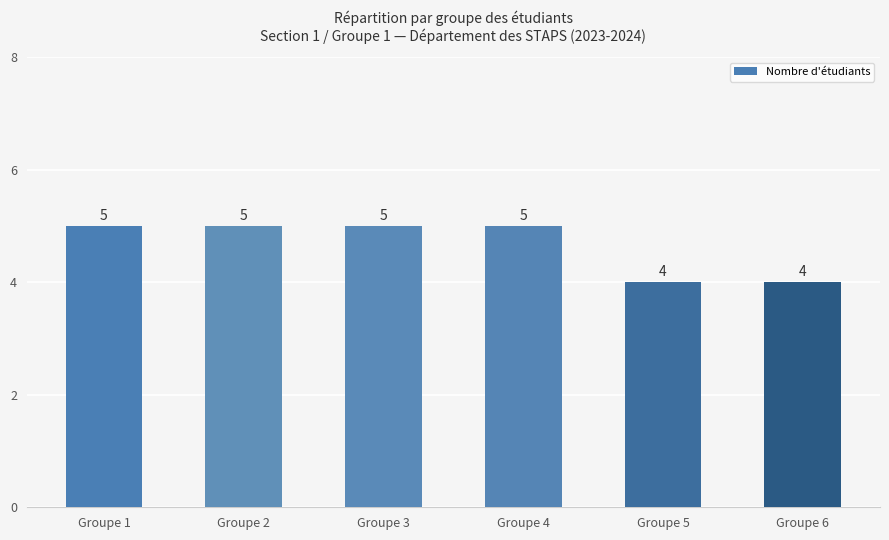

Approximately how many times larger is the value at Groupe 5 compared to Groupe 1?

0.8